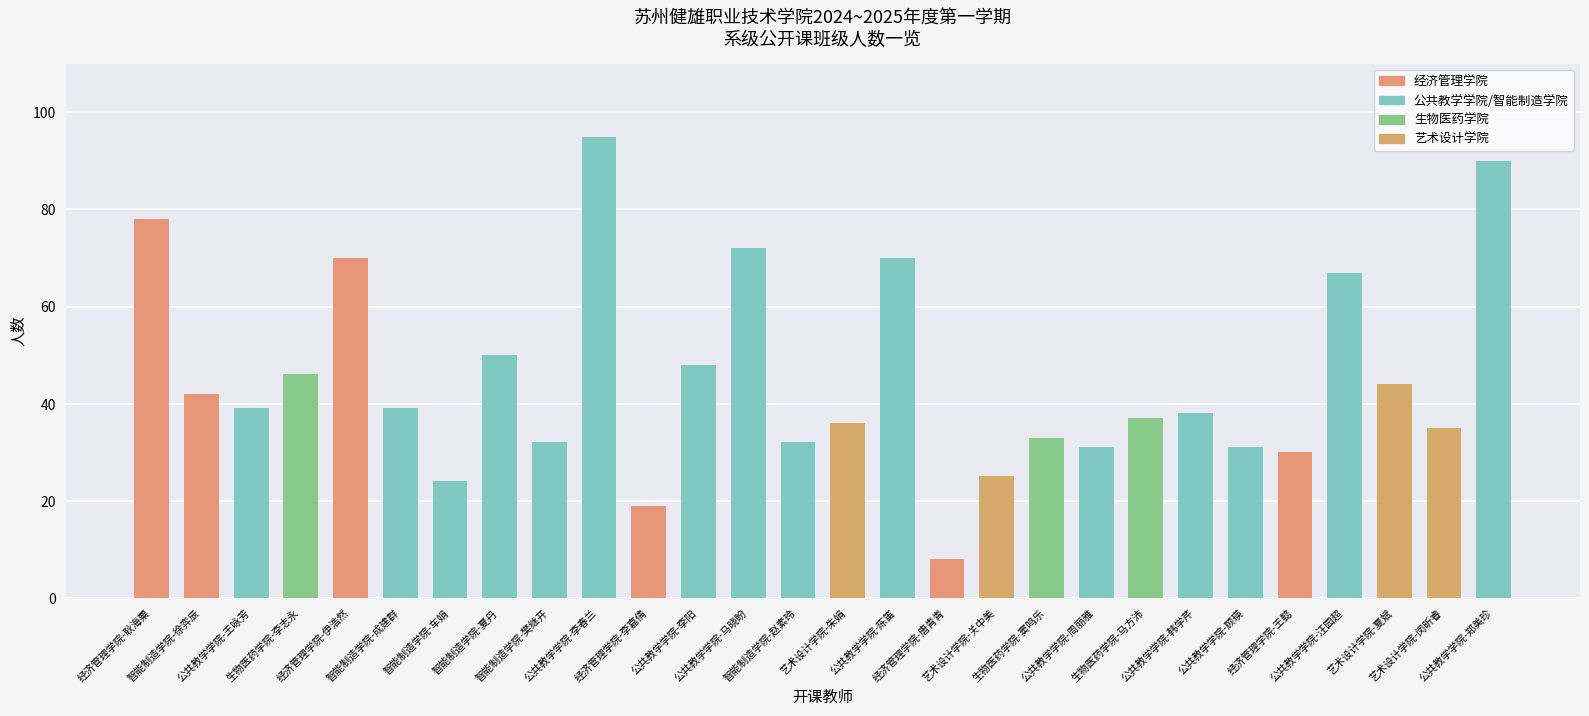

What position from the left is 公共教学学院-王咏芳?

3